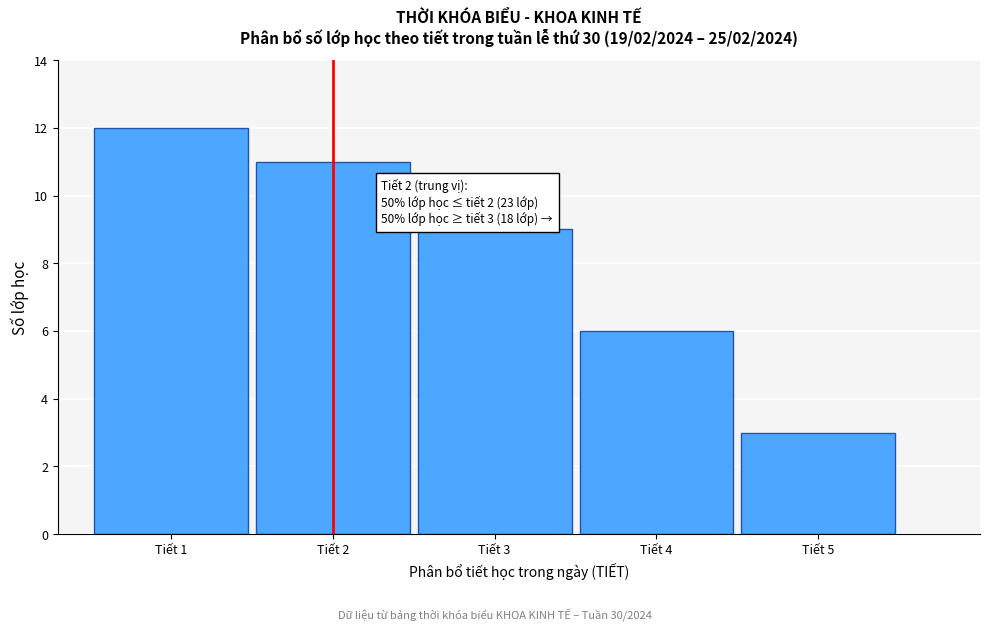

Reading right to left, transcribe all the data shown in this chart.

Tiết 5=3	Tiết 4=6	Tiết 3=9	Tiết 2=11	Tiết 1=12